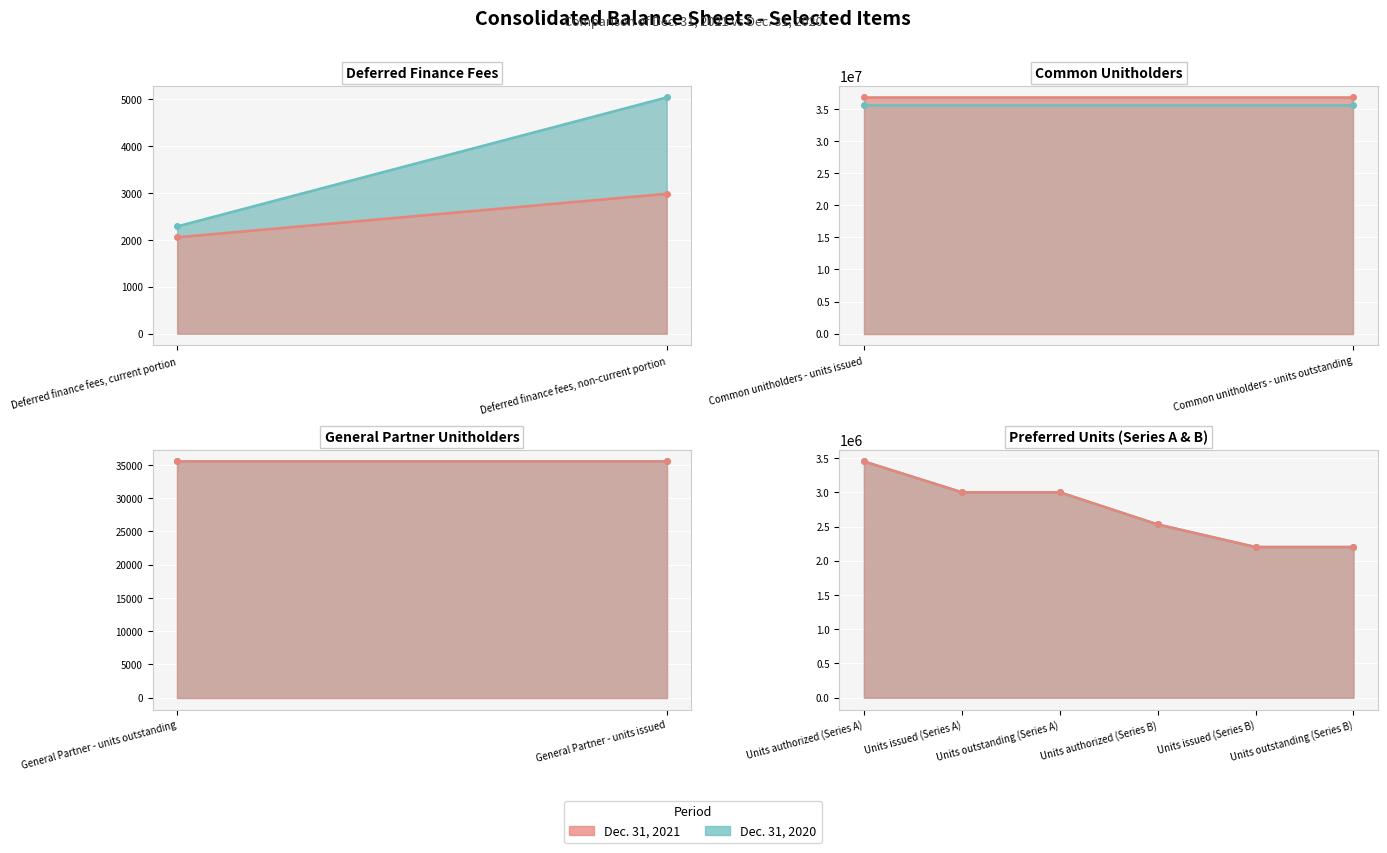

At Deferred finance fees, non-current portion, list the series in order from smallest to largest.

Dec. 31, 2021, Dec. 31, 2020